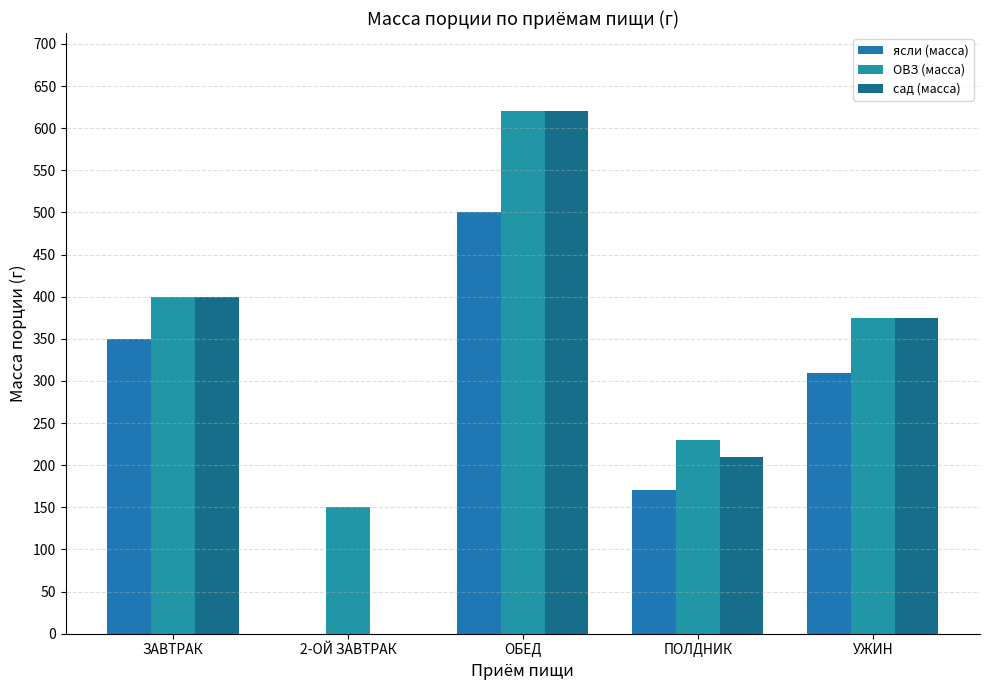

Where is сад (масса) nearest to the value 310?

УЖИН